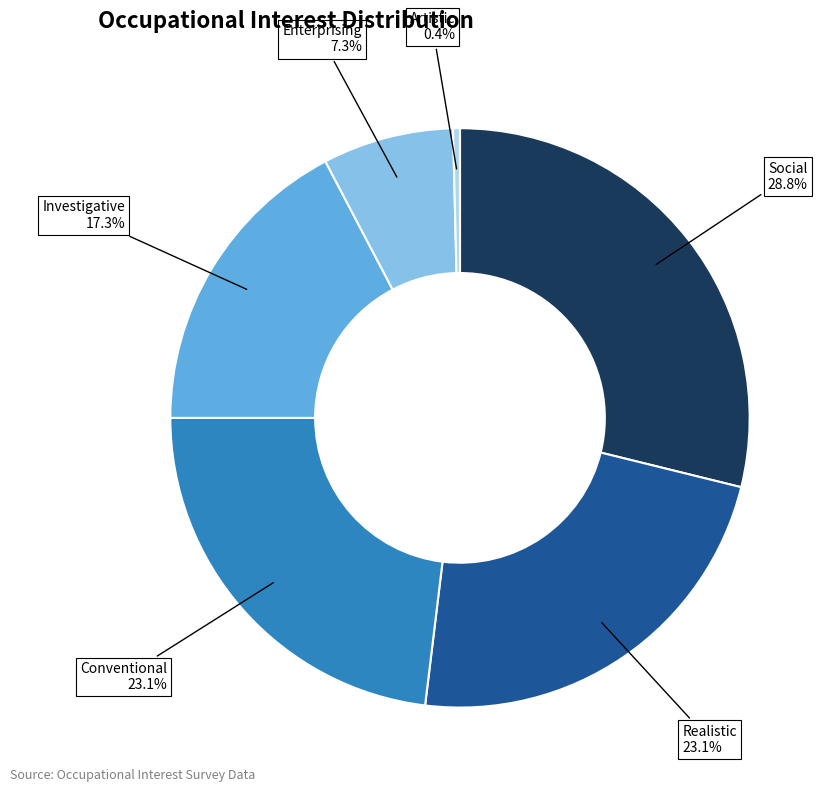

To the nearest percent, what is the average slice percentage?

17%